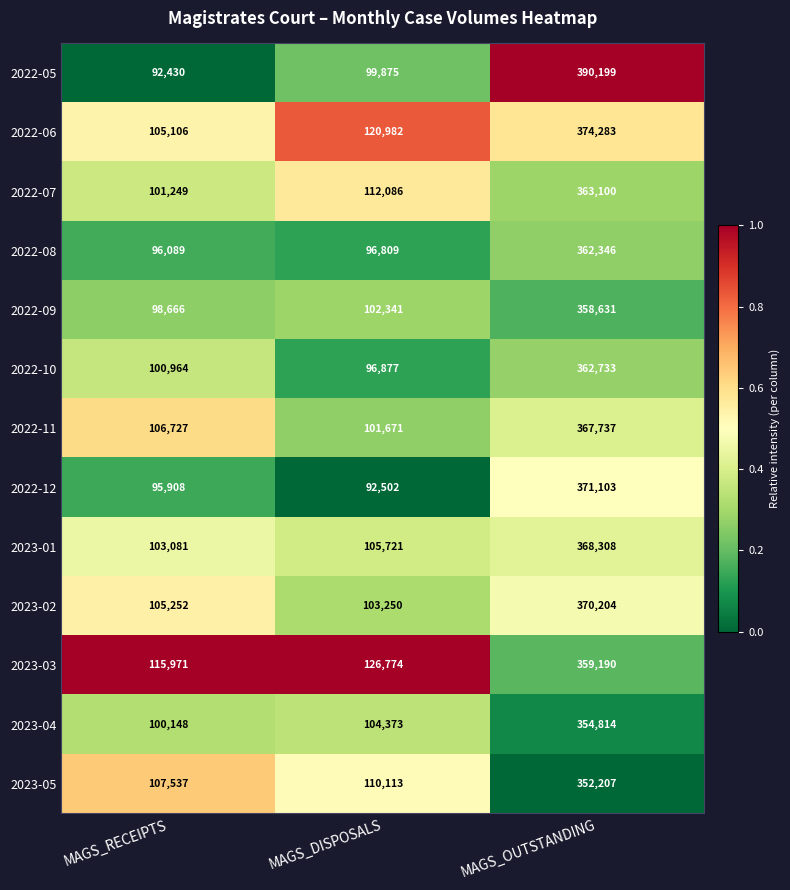

Which series has the largest total across all categories?

2023-03